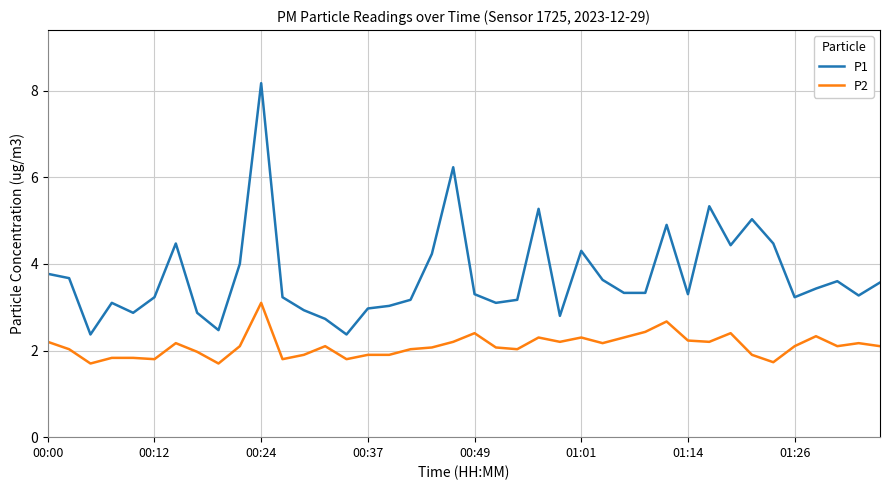

What is the difference between the maximum and minimum values in the P1 series?

5.8